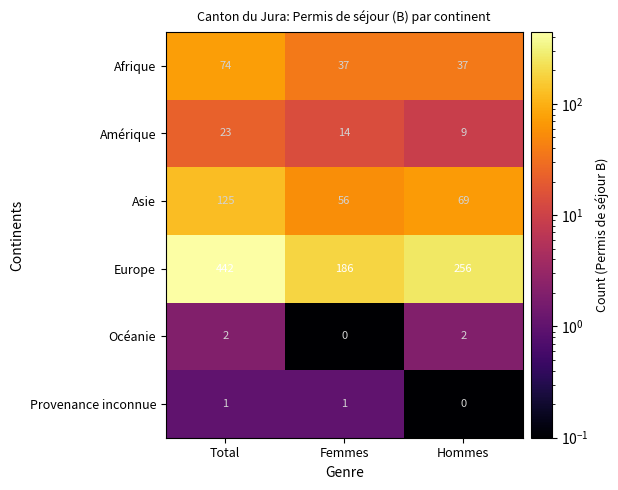

What is the spread (max minus min) of values at Hommes?

256